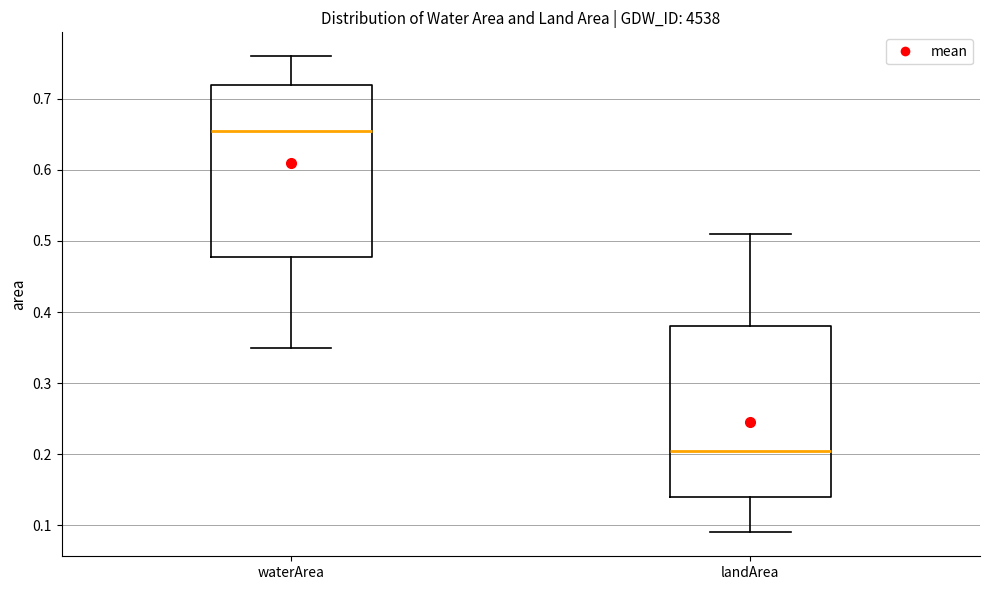

Reading left to right, transcribe this box plot: for each box, give where its median line is, the range the box spans, and where its two whiskers end, as read against the y-axis. The values are not printed on the chart, so give them approximately, as read against the axis.

waterArea: median 0.66, box 0.48 to 0.72, whiskers 0.35 to 0.76
landArea: median 0.21, box 0.14 to 0.38, whiskers 0.09 to 0.51